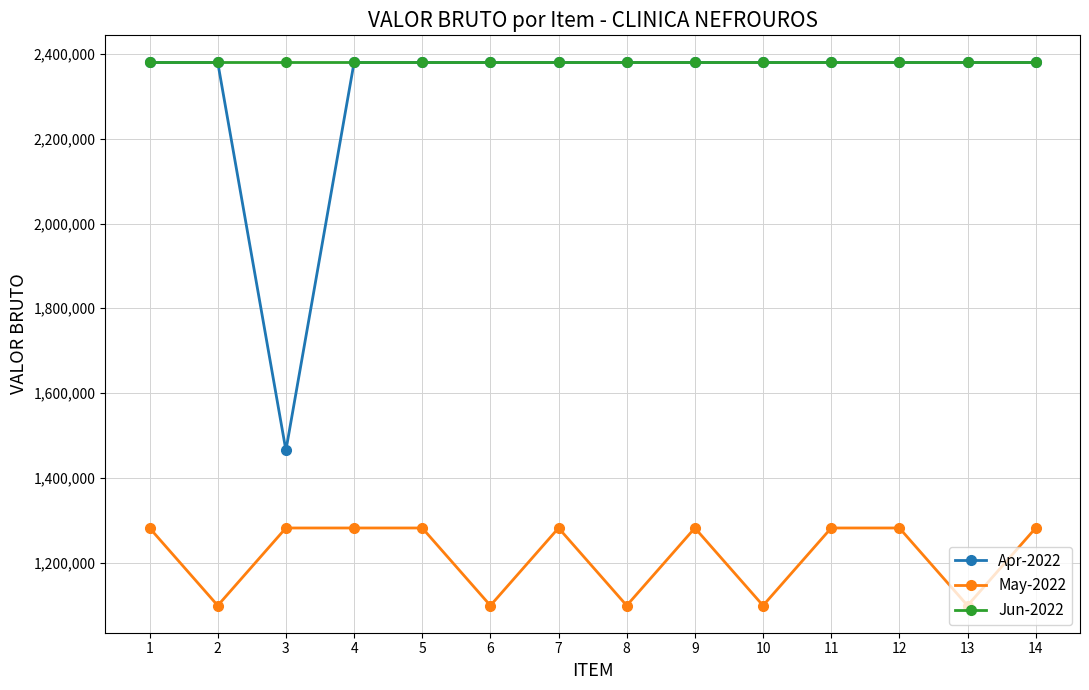

What is the total value across all series at 7?

6041539